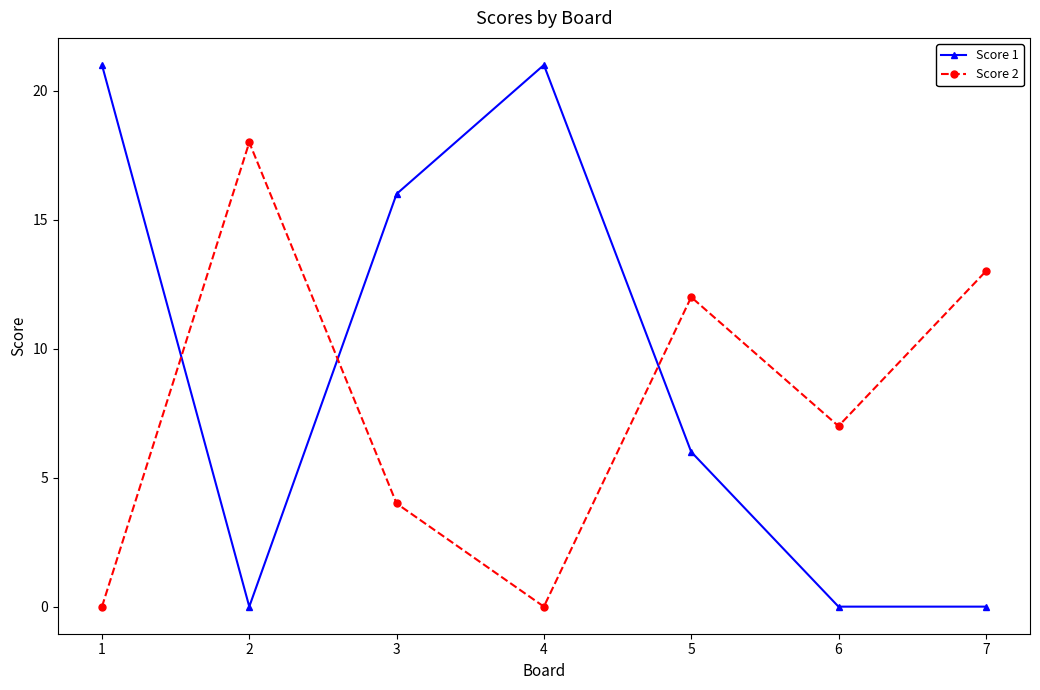

What is the value of the Score 1 point at the 1st from the left?

21